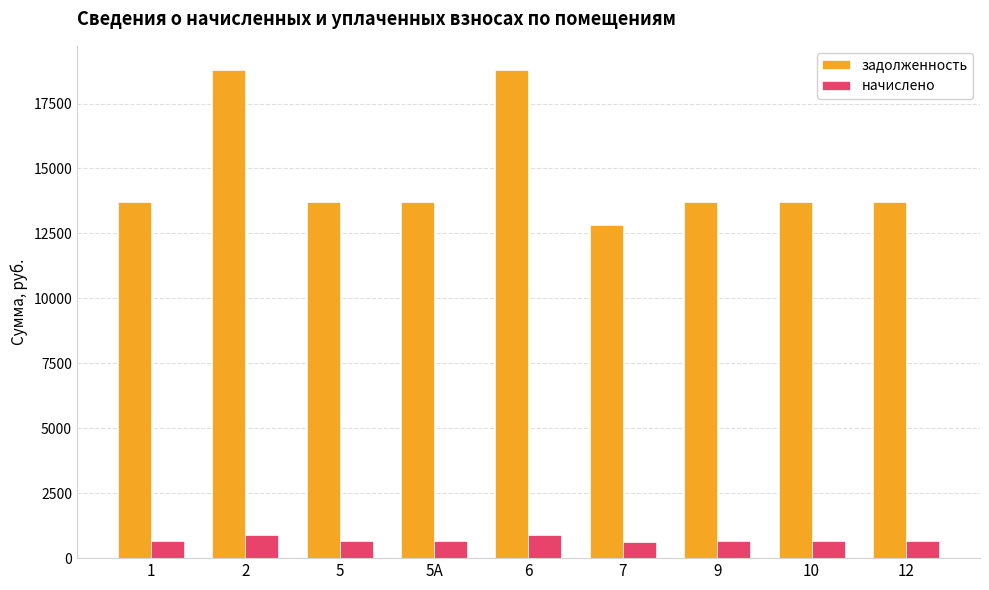

What is the label of the 7th bar from the right?

5